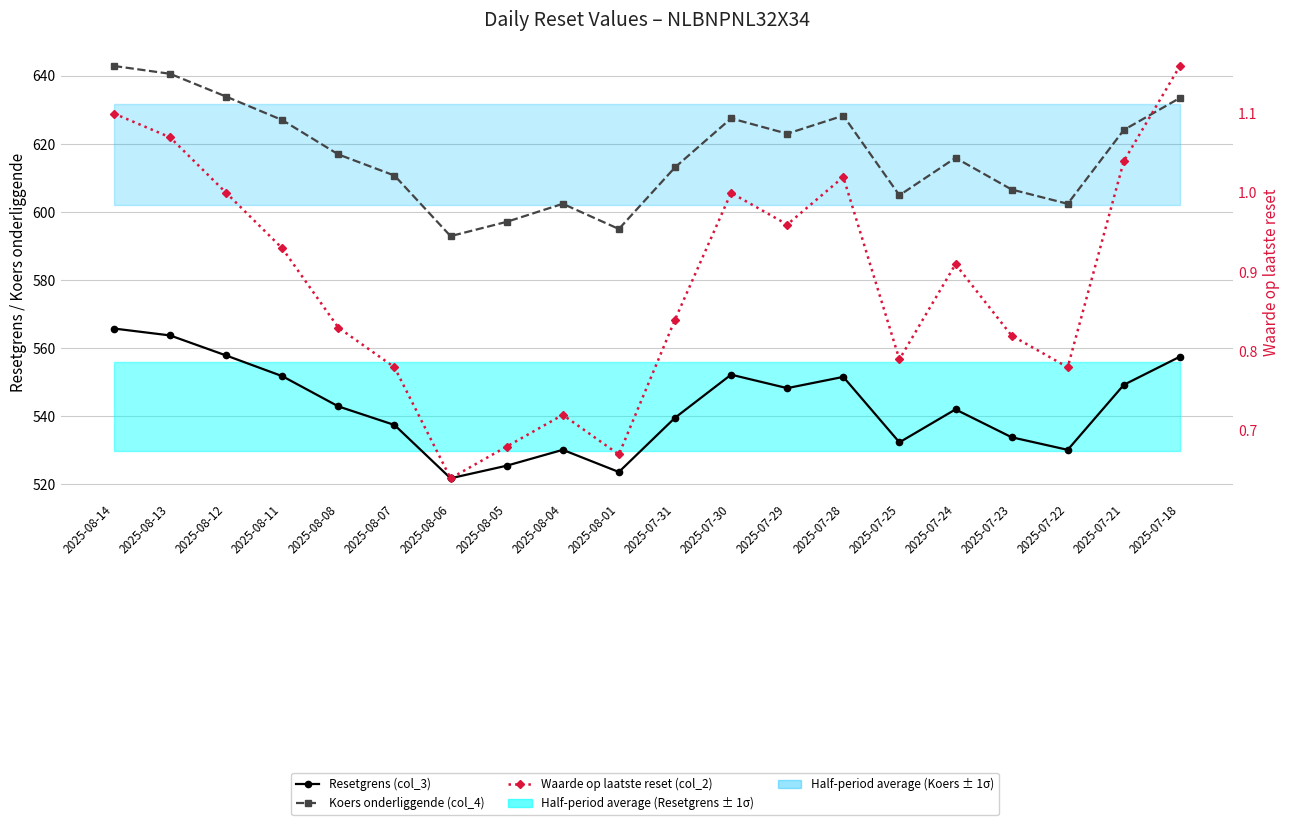

Rank the categories by Koers onderliggende (col_4) value from highest to lowest.

2025-08-14, 2025-08-13, 2025-08-12, 2025-07-18, 2025-07-28, 2025-07-30, 2025-08-11, 2025-07-21, 2025-07-29, 2025-08-08, 2025-07-24, 2025-07-31, 2025-08-07, 2025-07-23, 2025-07-25, 2025-08-04, 2025-07-22, 2025-08-05, 2025-08-01, 2025-08-06